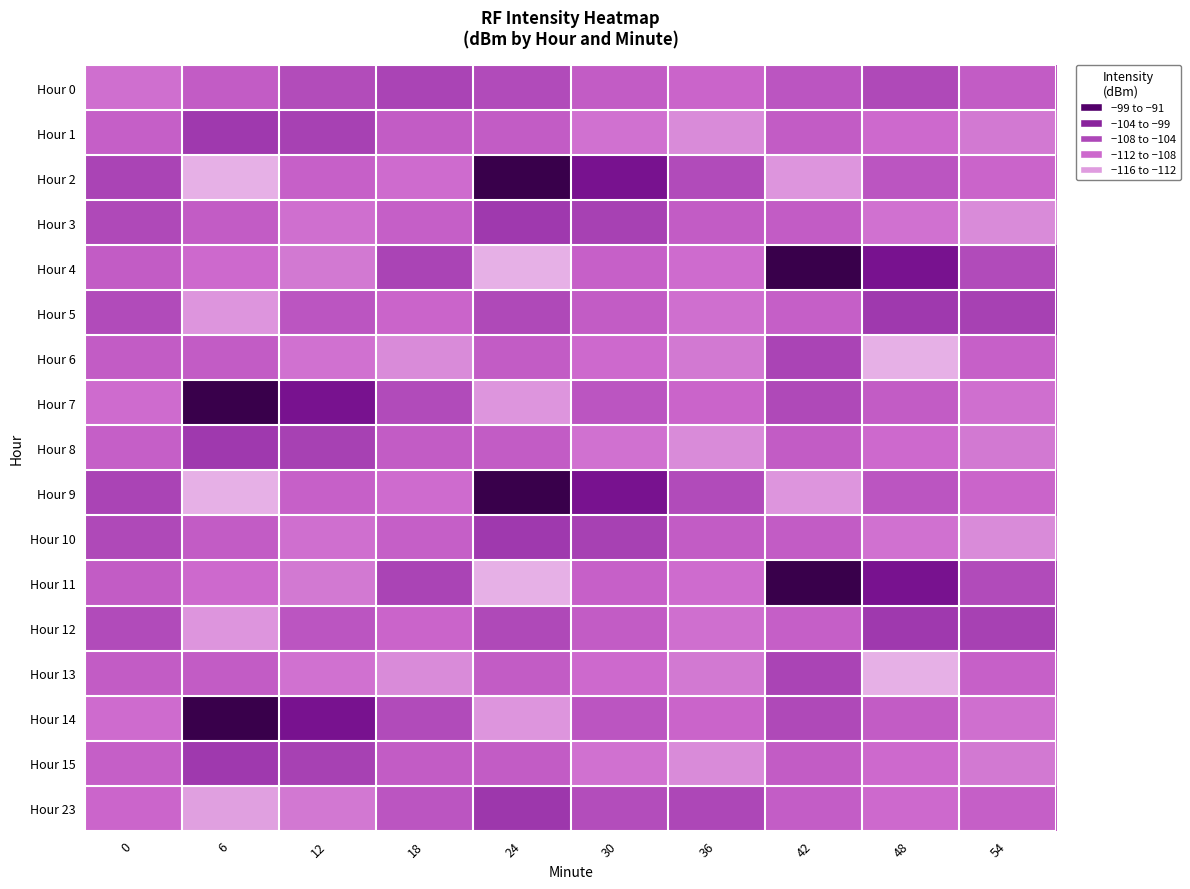

What is the spread (max minus min) of values at 36?

6.7